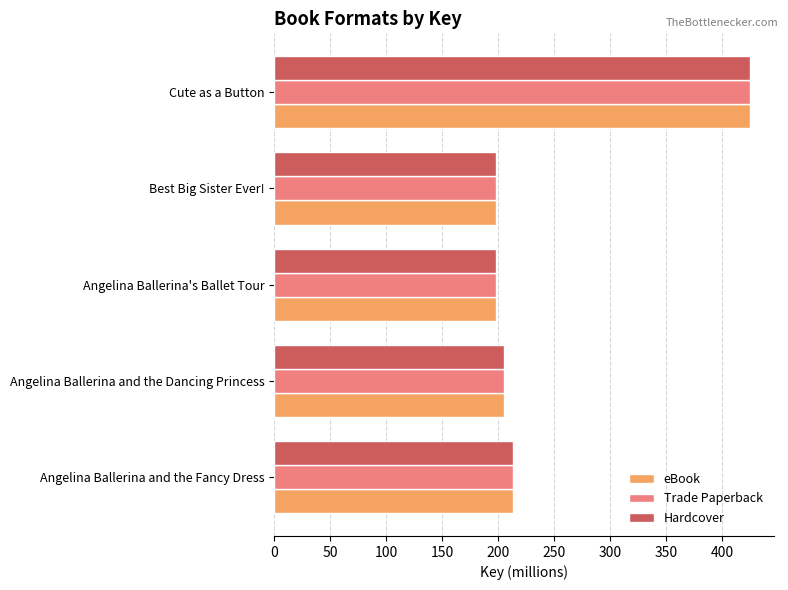

Which category has the highest value across all series?

Cute as a Button